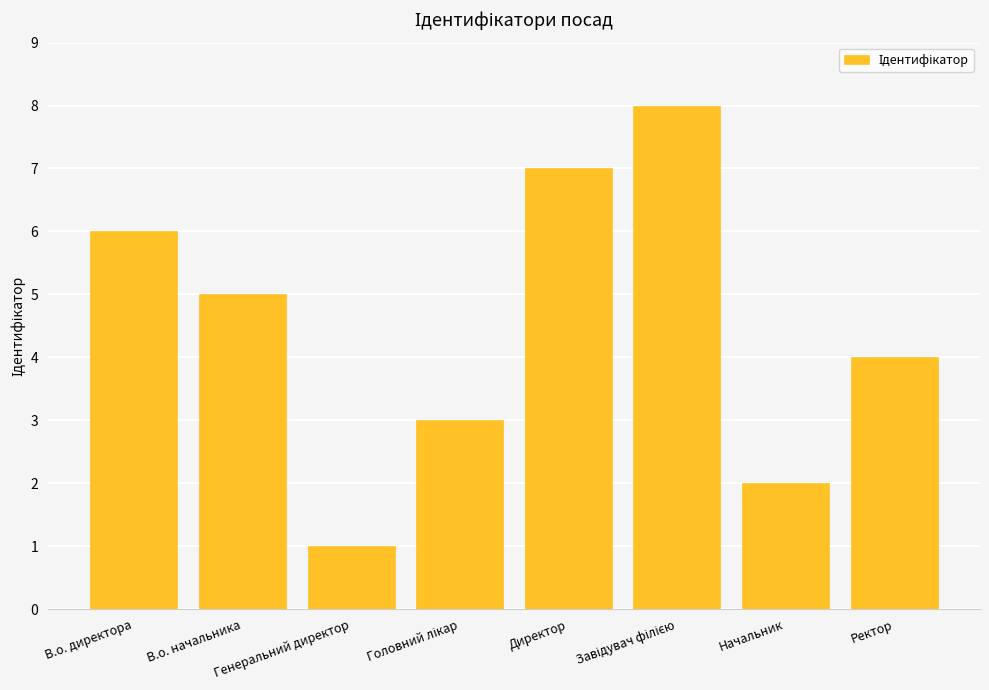

What is the difference between the second highest and minimum values?

6